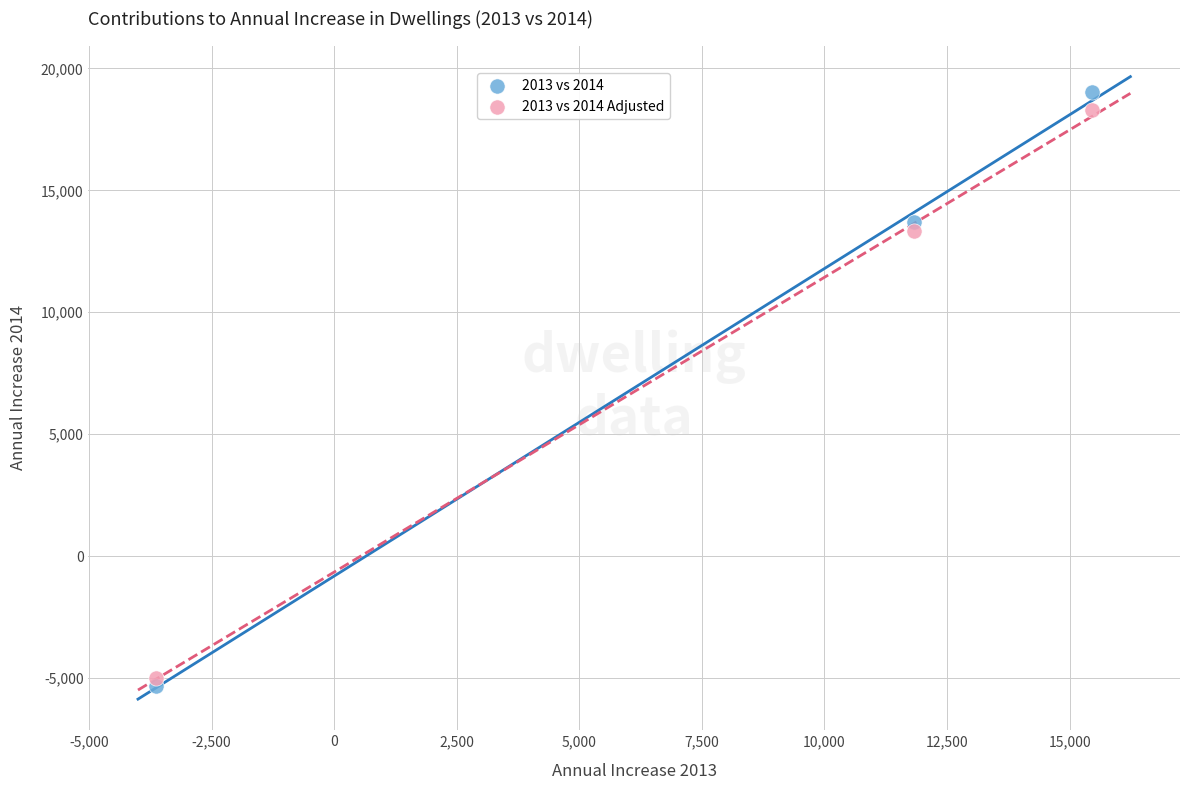

What are all the series names shown in the legend?

2013 vs 2014, 2013 vs 2014 Adjusted